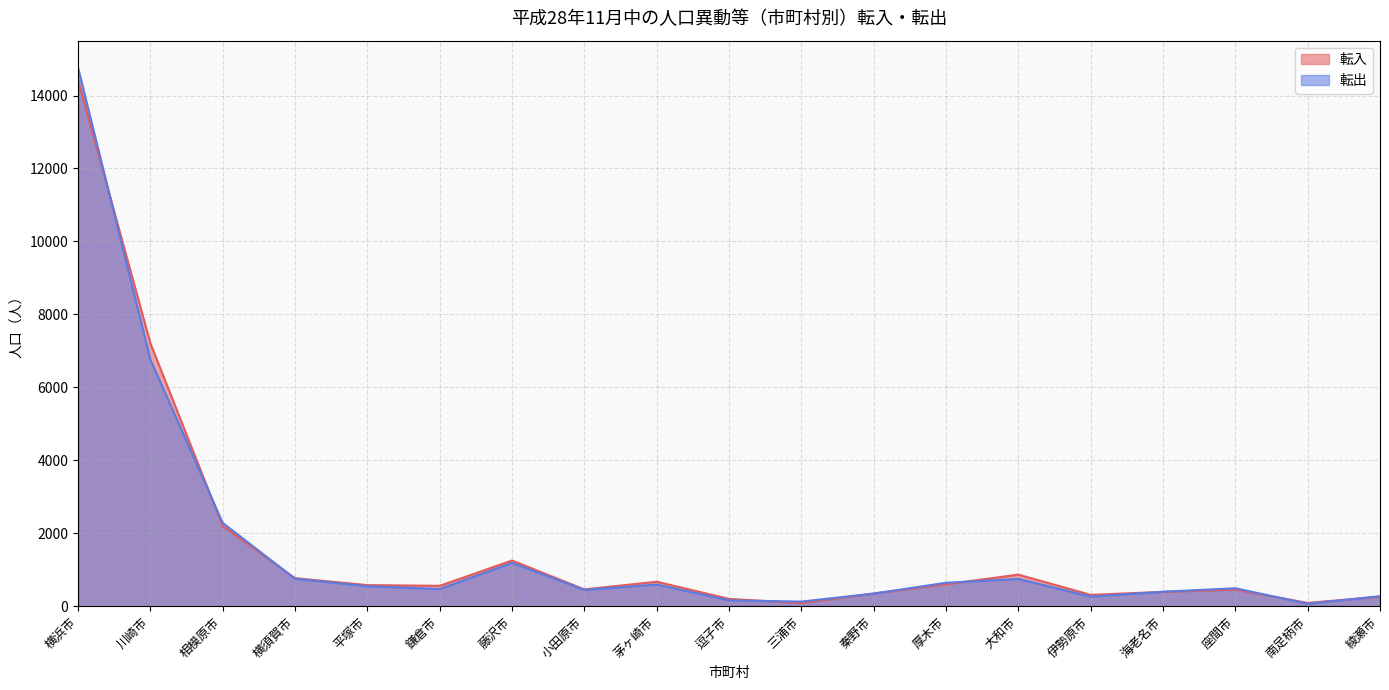

What is the label of the 10th point from the right?

逗子市